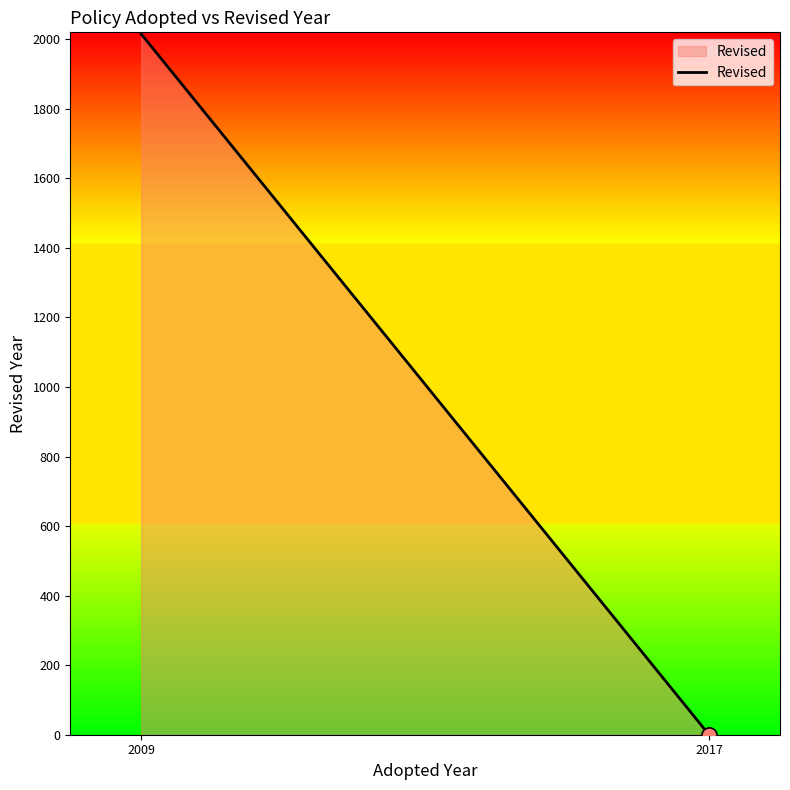

Between 2009 and 2017, which is larger?

2009